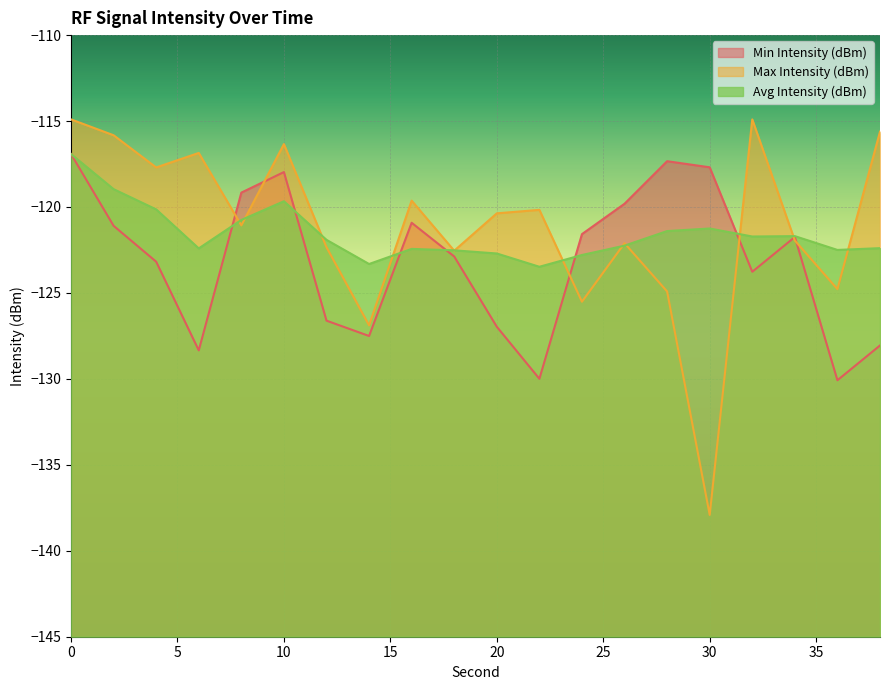

What are all the series names shown in the legend?

Min Intensity (dBm), Max Intensity (dBm), Avg Intensity (dBm)